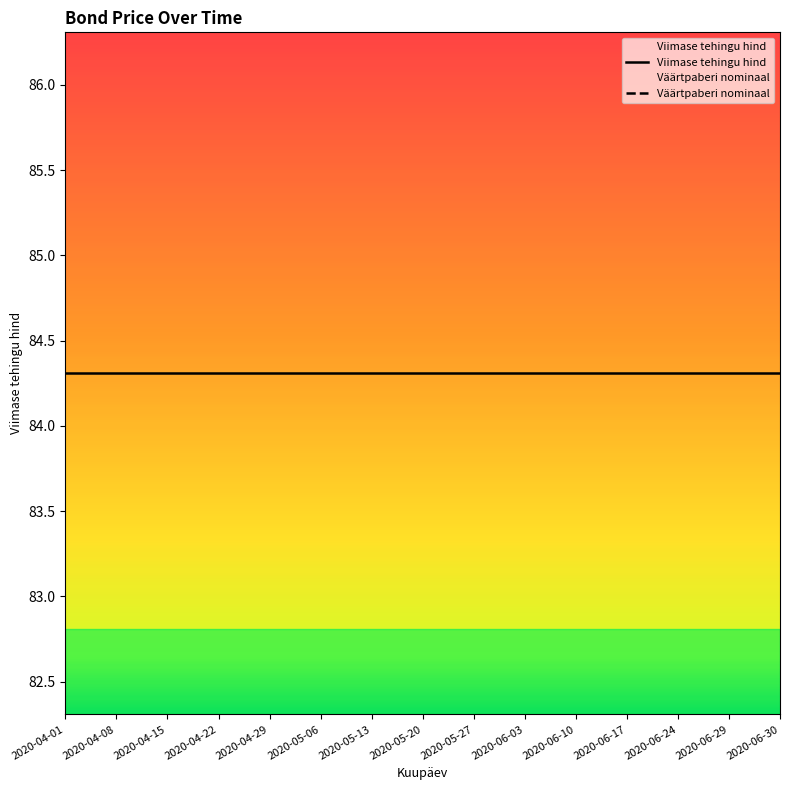

Reading right to left, what are all the values shown in this chart?

Viimase tehingu hind: 2020-06-30=84.3	2020-06-29=84.3	2020-06-24=84.3	2020-06-17=84.3	2020-06-10=84.3	2020-06-03=84.3	2020-05-27=84.3	2020-05-20=84.3	2020-05-13=84.3	2020-05-06=84.3	2020-04-29=84.3	2020-04-22=84.3	2020-04-15=84.3	2020-04-08=84.3	2020-04-01=84.3
Väärtpaberi nominaal: 2020-06-30=0.0	2020-06-29=0.0	2020-06-24=0.0	2020-06-17=0.0	2020-06-10=0.0	2020-06-03=0.0	2020-05-27=0.0	2020-05-20=0.0	2020-05-13=0.0	2020-05-06=0.0	2020-04-29=0.0	2020-04-22=0.0	2020-04-15=0.0	2020-04-08=0.0	2020-04-01=0.0